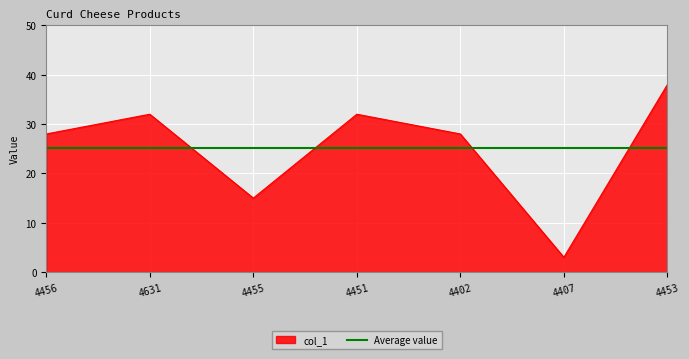

What is the value of the 4th point from the left?

32